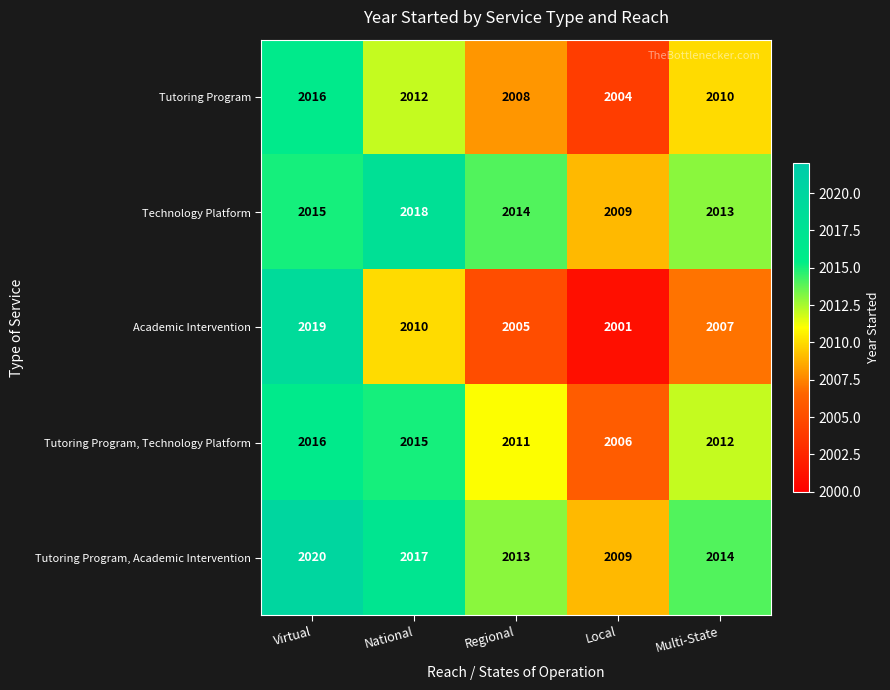

What is the average value of the Tutoring Program series?

2010